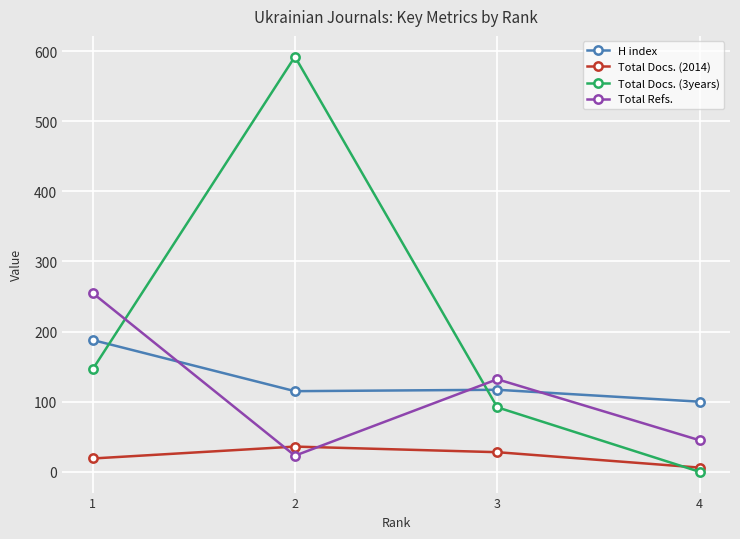

Which series changed the most between 1 and 3?

Total Refs.